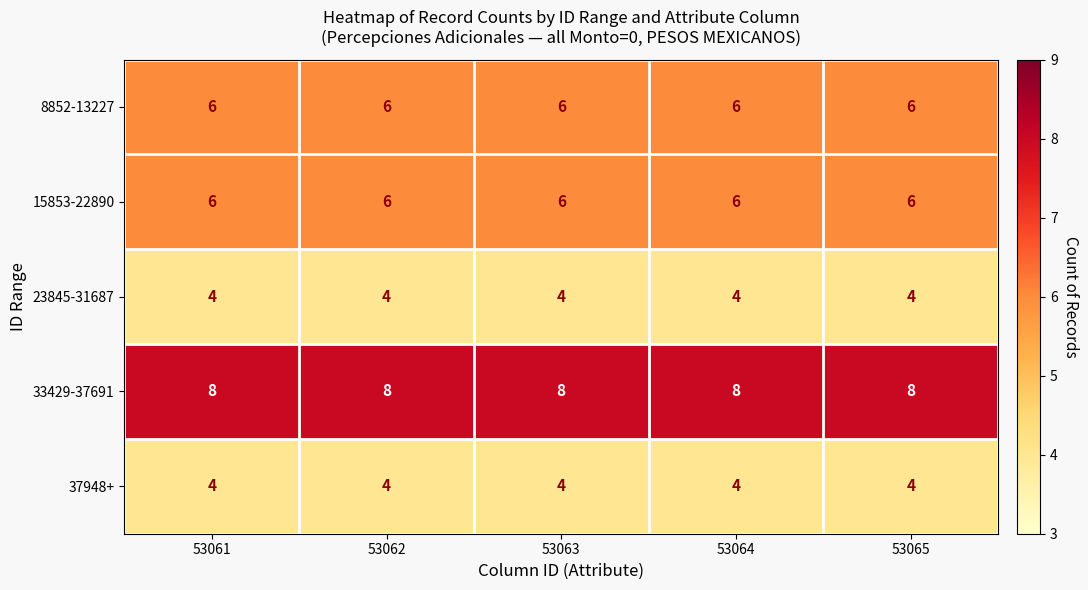

Is it true that 23845-31687 equals 4 at 53065?

True